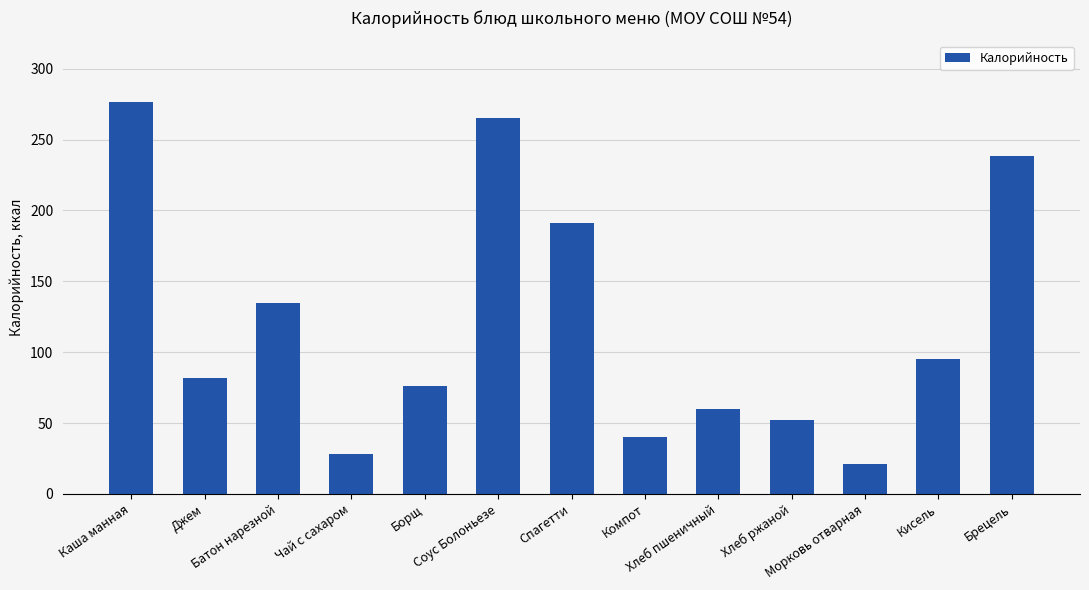

What is the smallest value displayed?

21.2